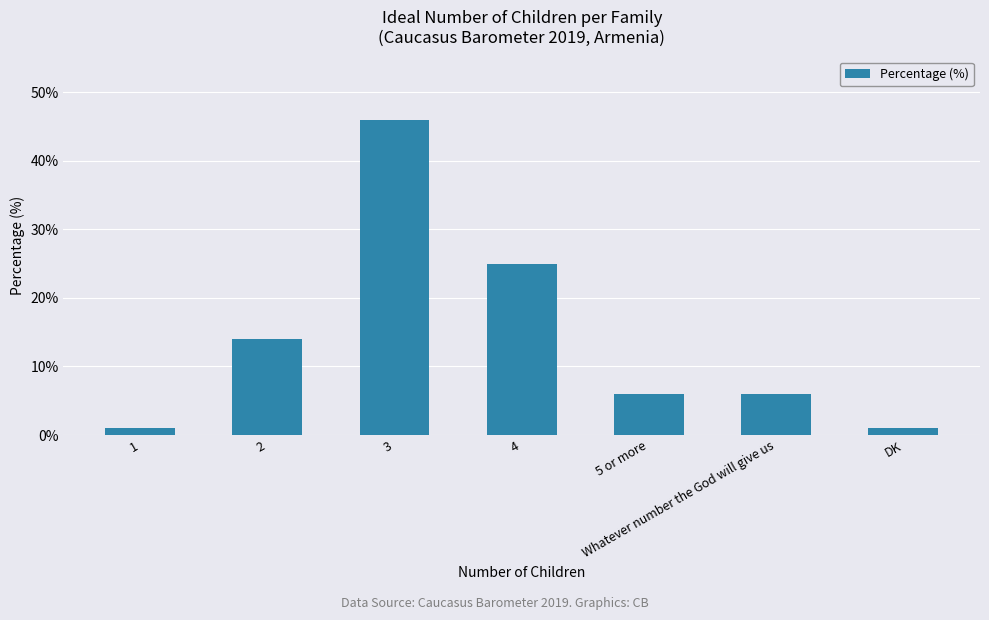

What is the ratio of the value at 5 or more to the value at 3?

0.1